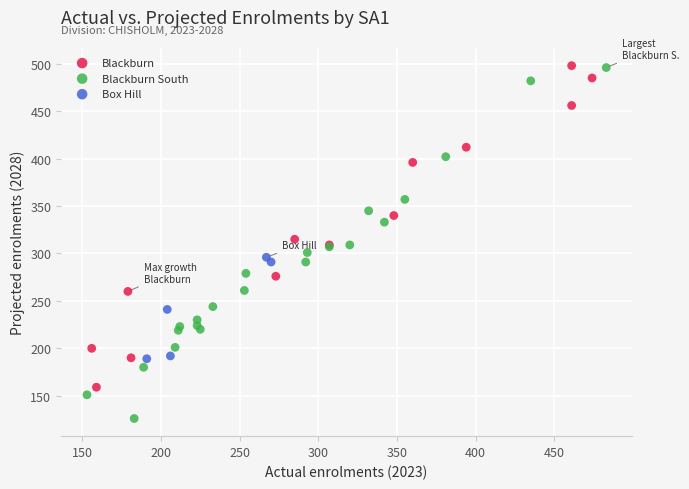

Which series reaches the minimum Y coordinate?

Blackburn South